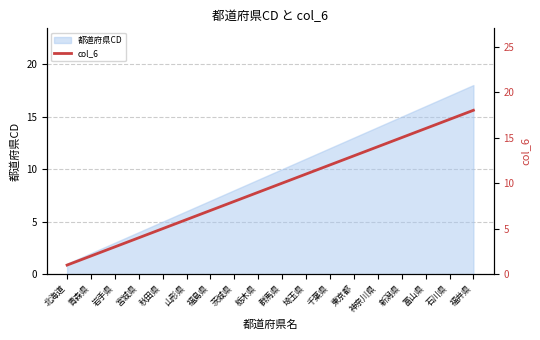

The chart shows a value of 12 at 千葉県. True or false?

True